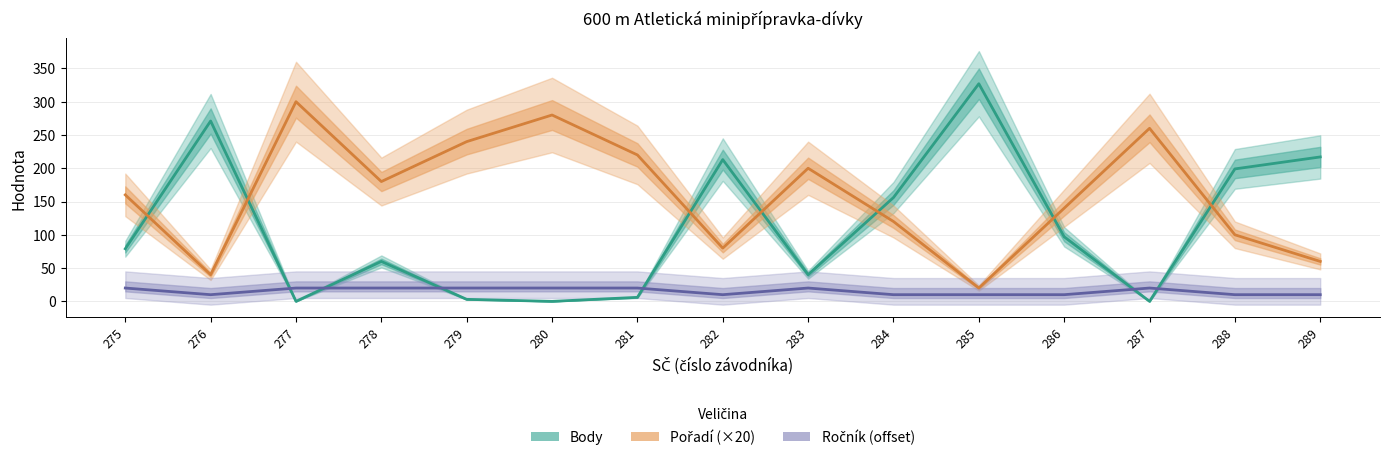

Rank the categories by Ročník (offset) value from highest to lowest.

275, 277, 278, 279, 280, 281, 283, 287, 276, 282, 284, 285, 286, 288, 289